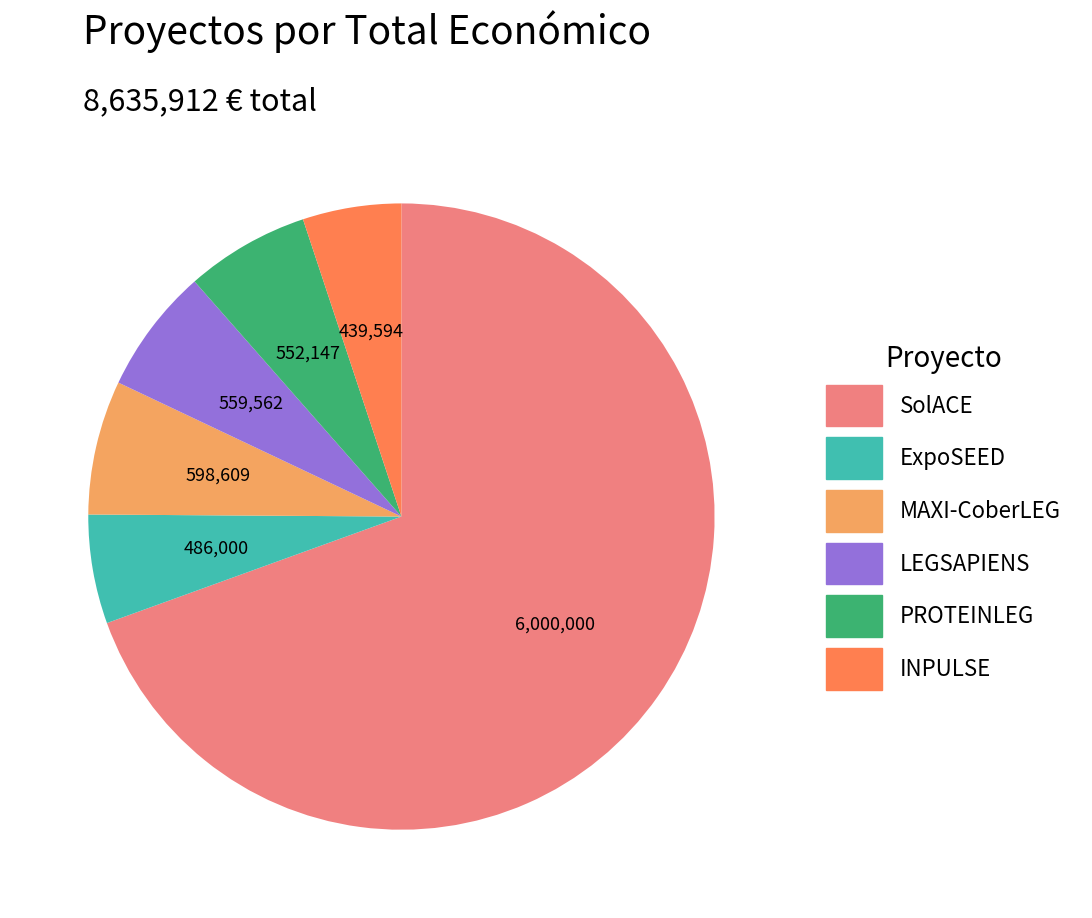

The ExpoSEED slice represents 6% of the pie. True or false?

True